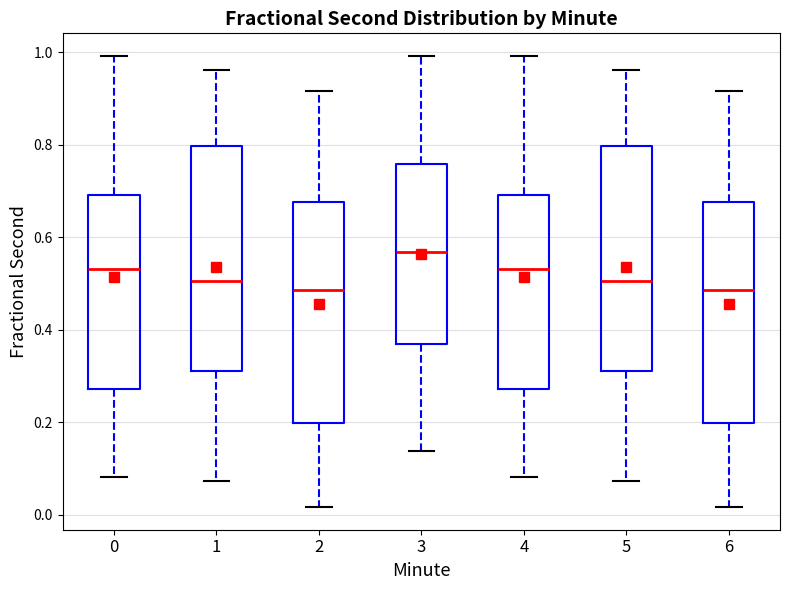

Which box has the highest median line?

3